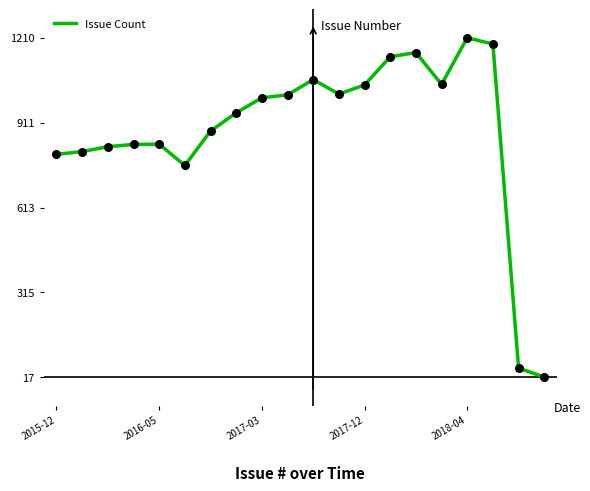

What is the difference between the maximum and minimum values?

1193